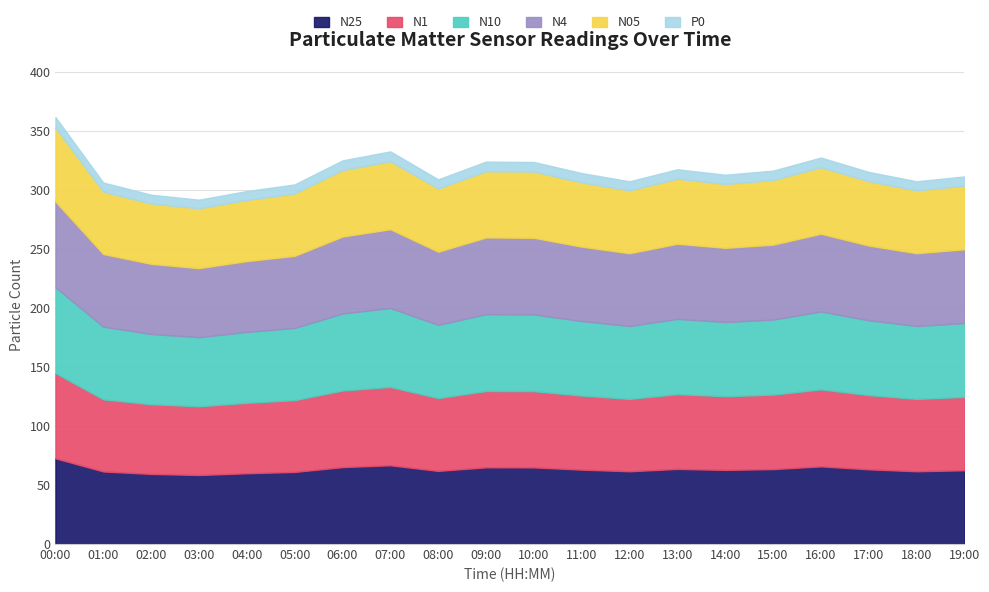

True or false: N25 and N05 intersect in this chart.

False